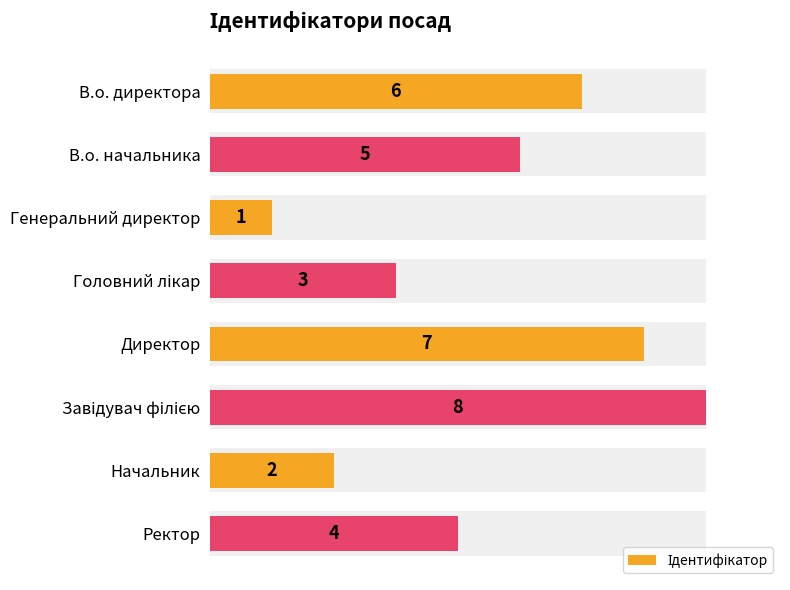

What is the greatest value displayed?

8